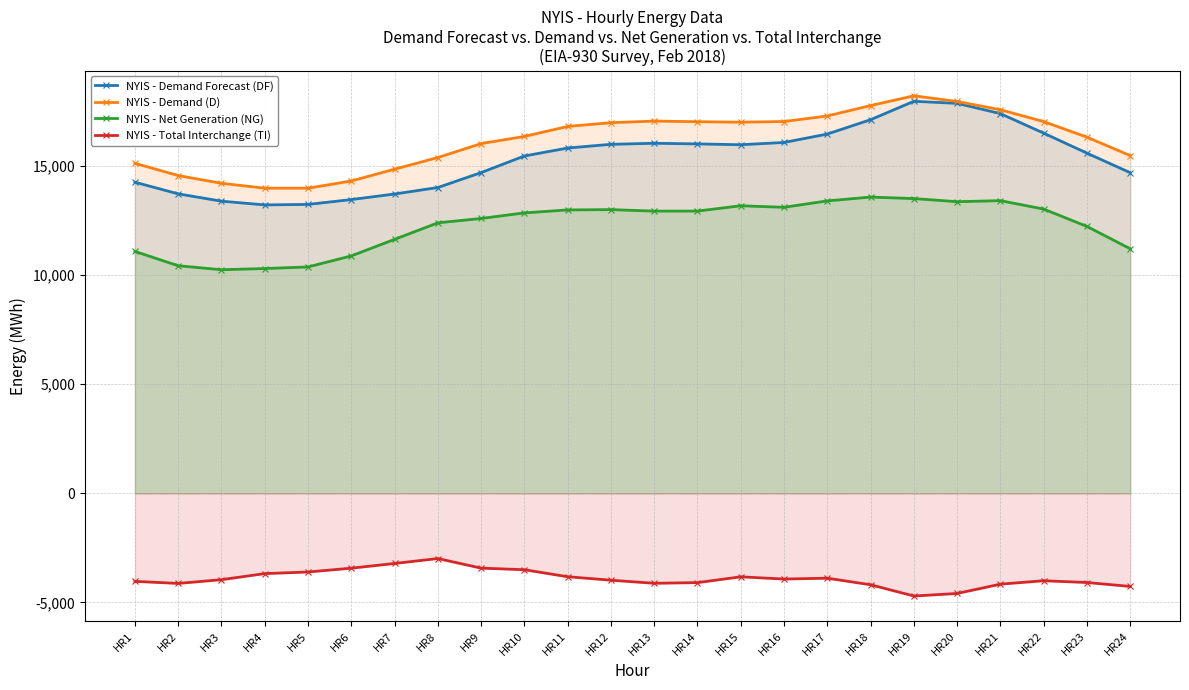

True or false: NYIS - Demand (D) and NYIS - Total Interchange (TI) intersect in this chart.

False